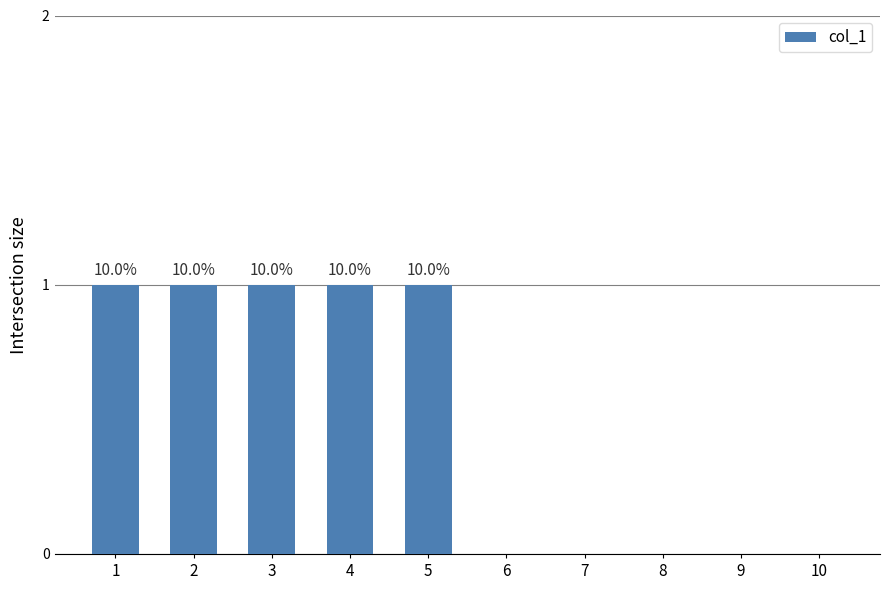

Between 4 and 3, which is larger?

4